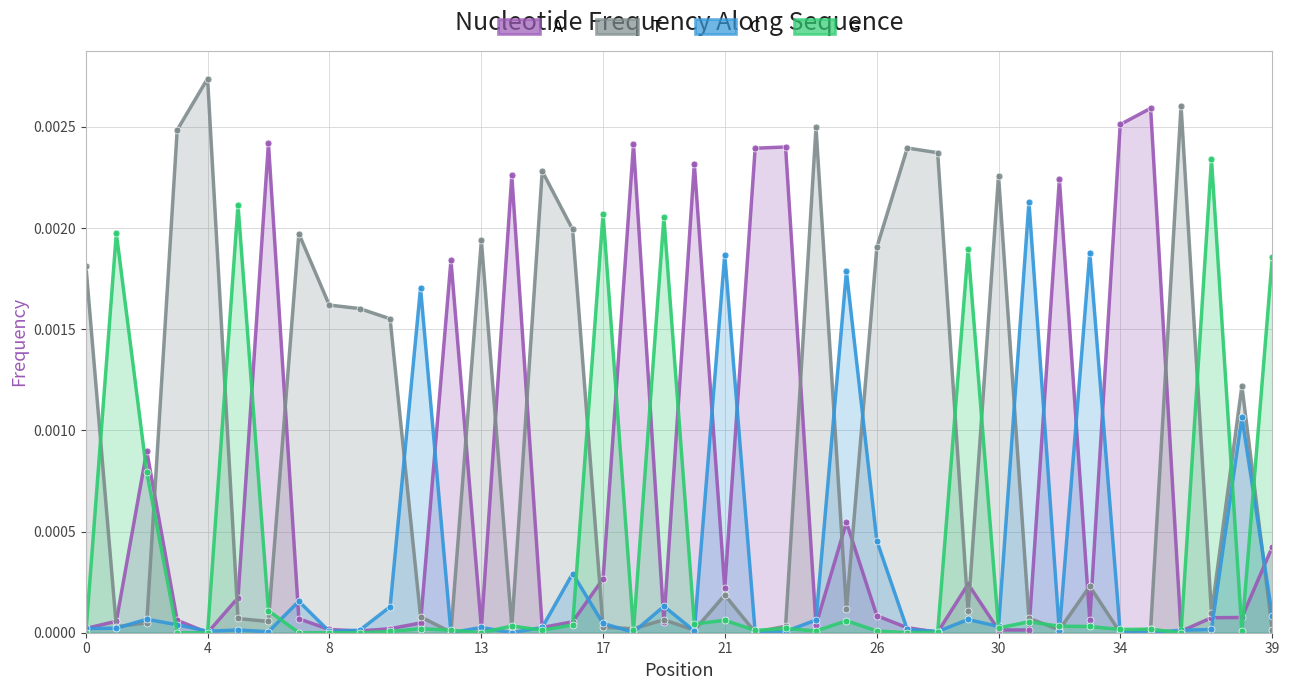

The A series shows 0.0 at 21. True or false?

False